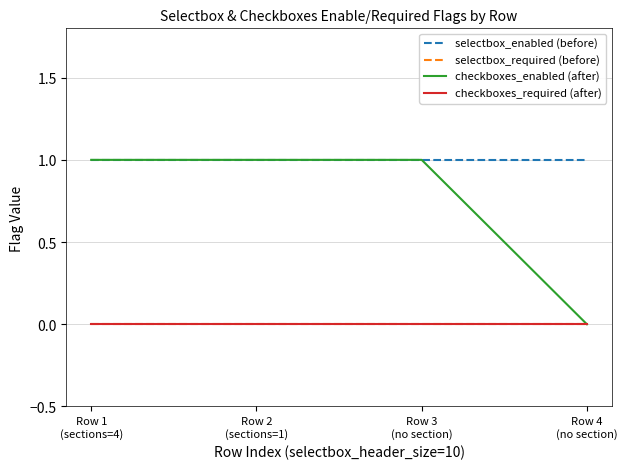

Does the chart display data point markers on the line(s)?

No